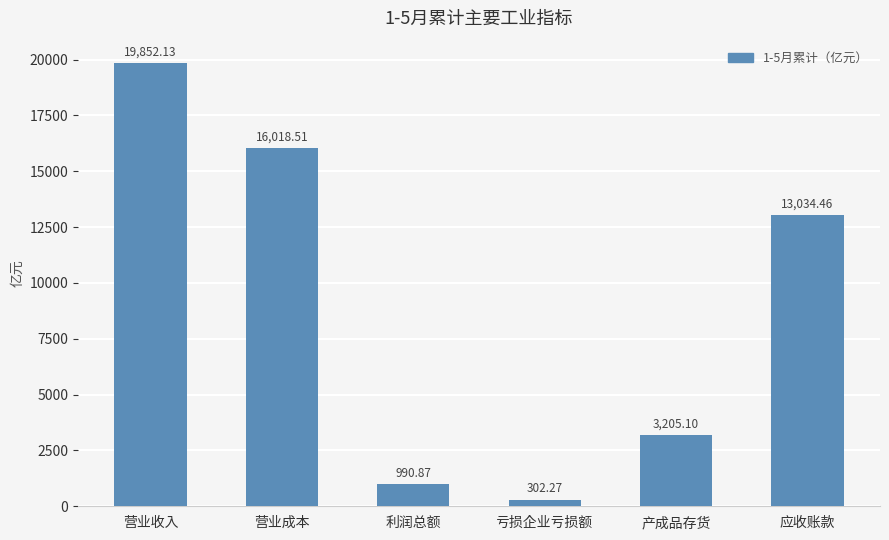

What is the difference between the maximum and minimum values?

19549.9